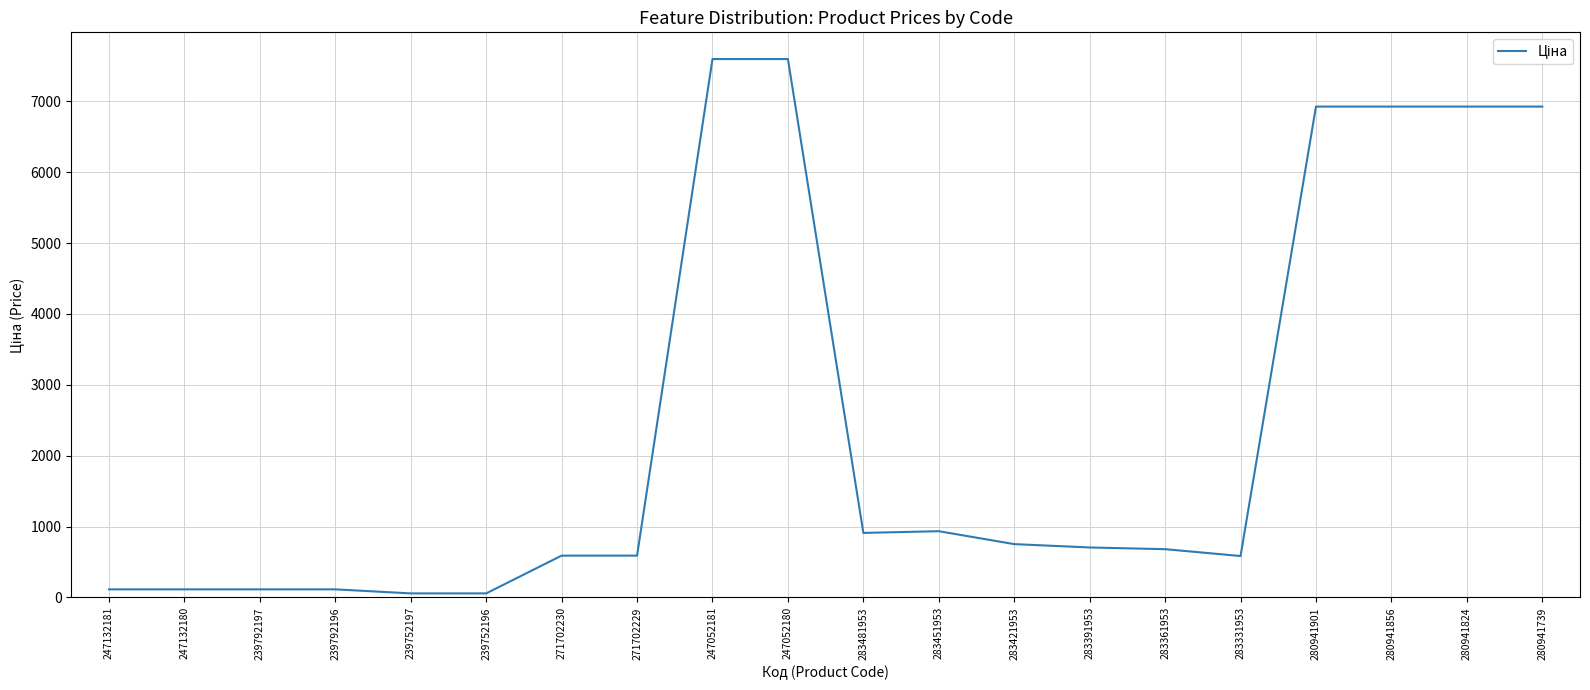

What is the difference between the maximum and minimum values?

7539.5